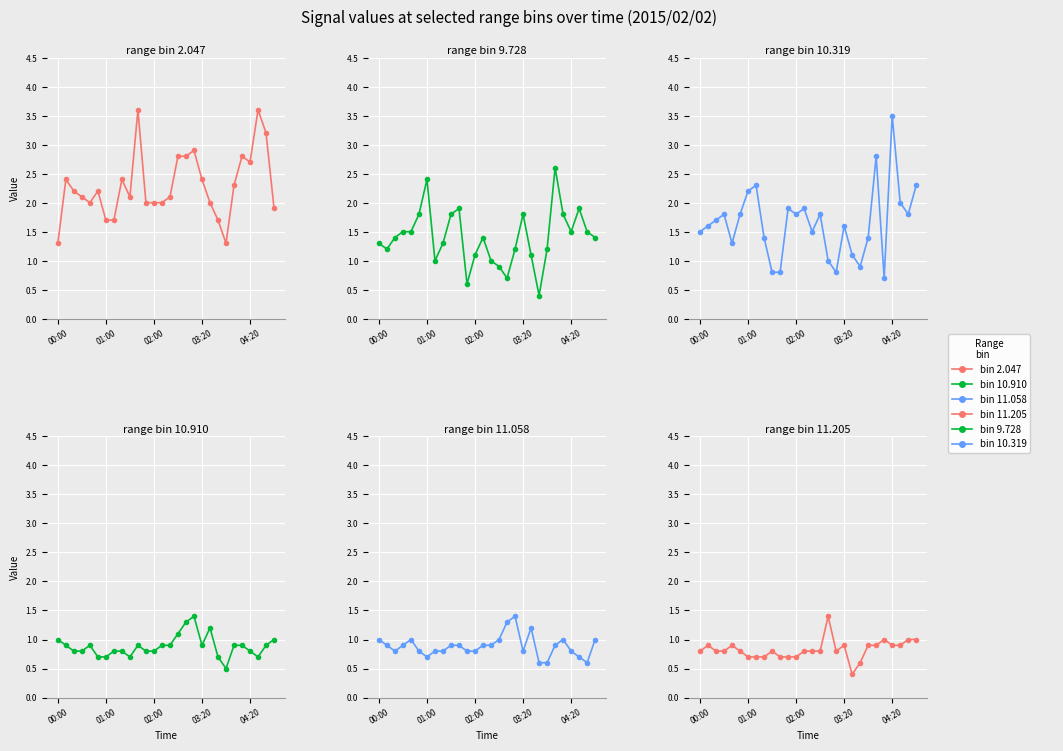

At how many categories does at least one series exceed 1?

28